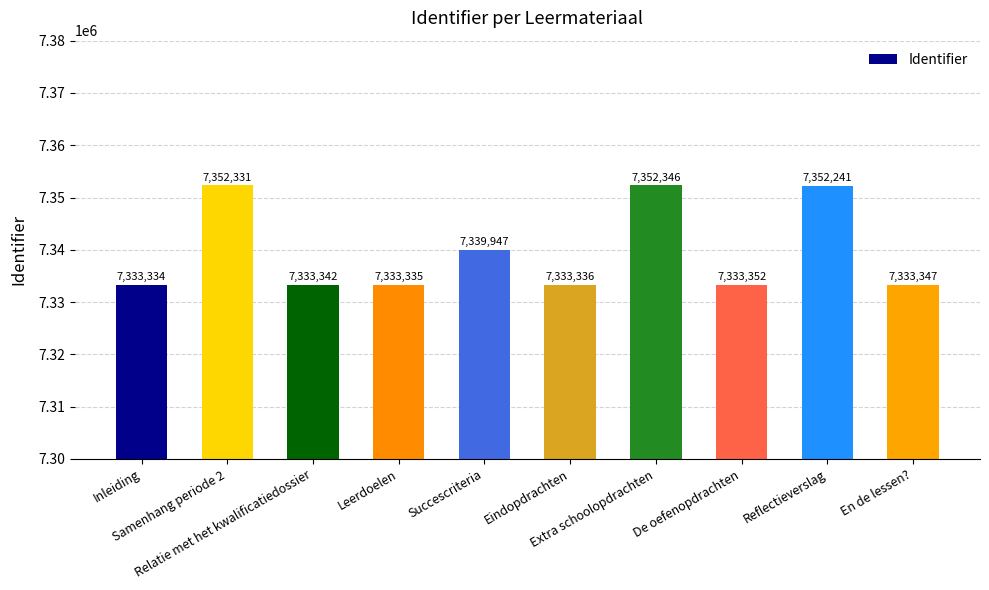

Are the bars grouped side by side (vs. stacked)?

No